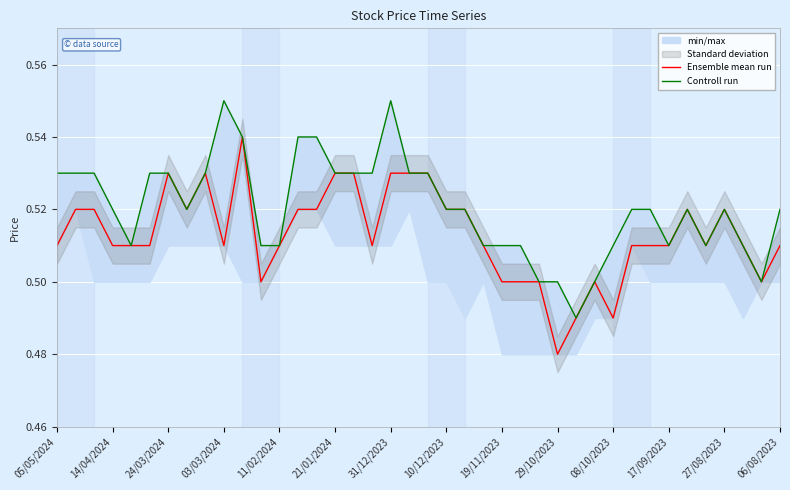

Where is Ensemble mean run nearest to the value 0?

29/10/2023